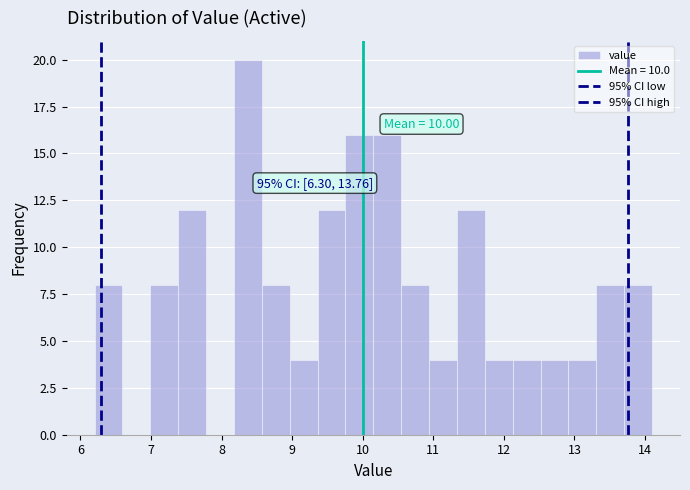

Read against the x-axis, roughly where is the centre of the tallest bar?

8.4